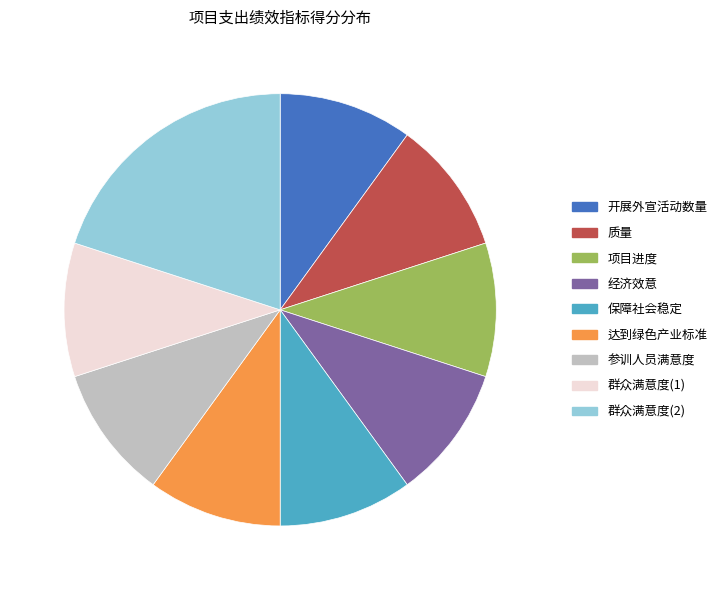

Does any single category account for the majority?

No